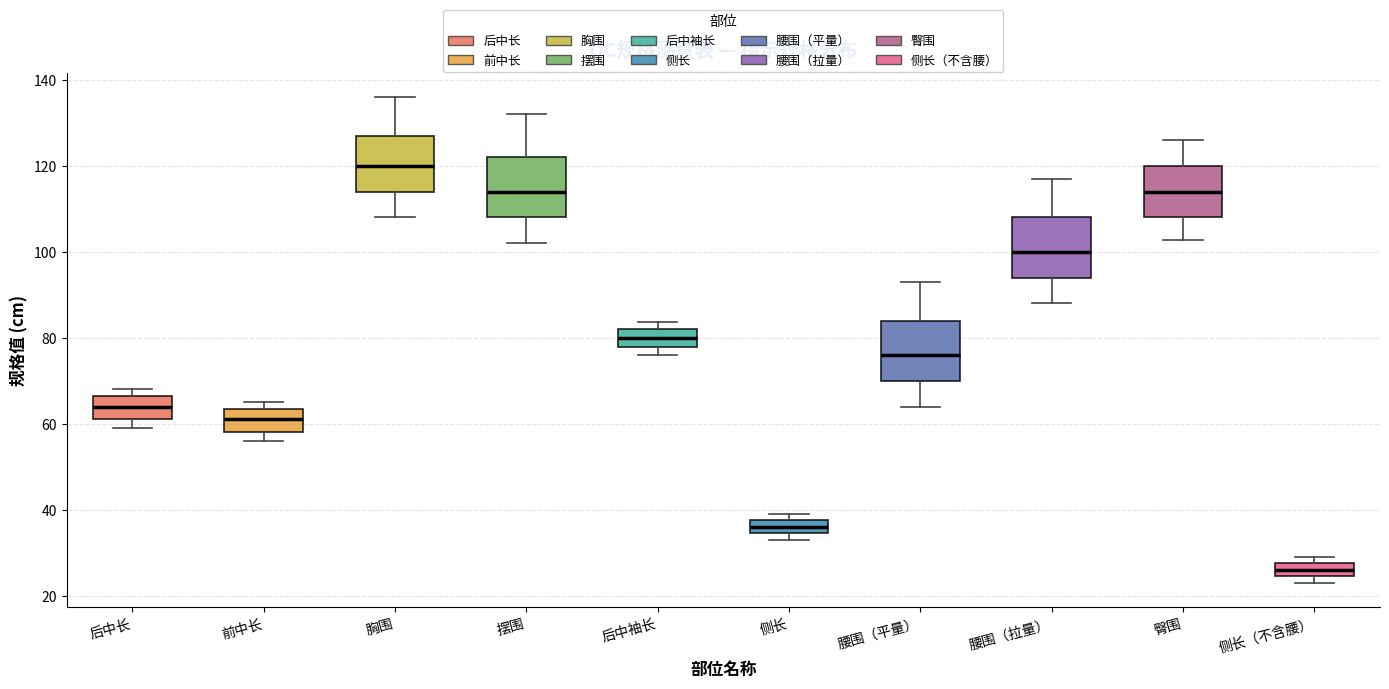

Where is the upper edge of the box for 摆围 on the y-axis? The values are not printed on the chart, so give them approximately, as read against the axis.

122